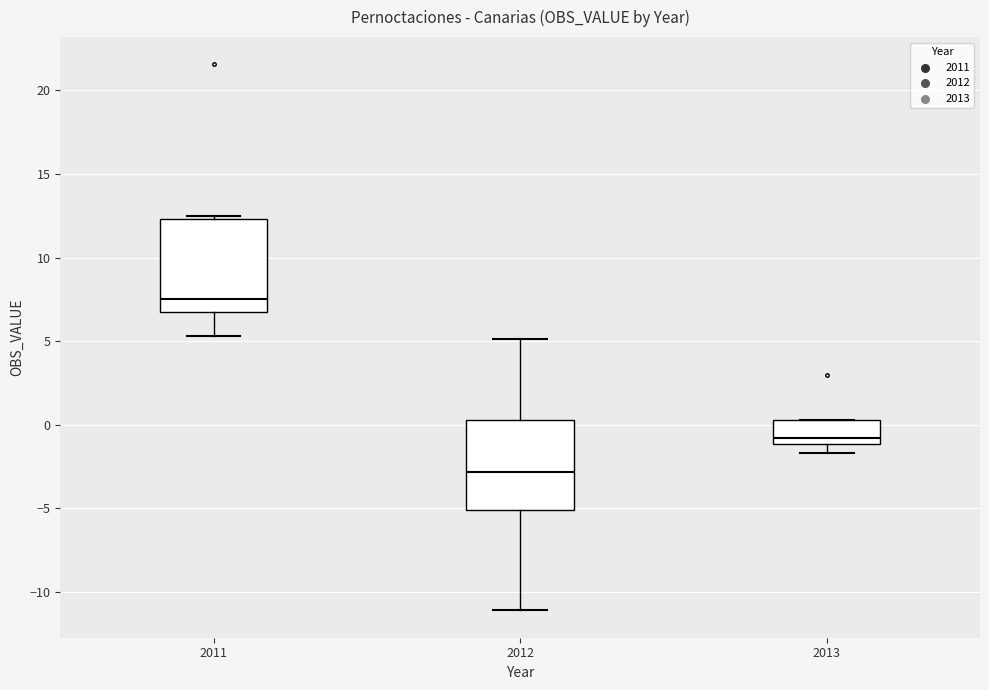

Where does the median line of the box at x = 2011 sit on the y-axis? The values are not printed on the chart, so give them approximately, as read against the axis.

7.5